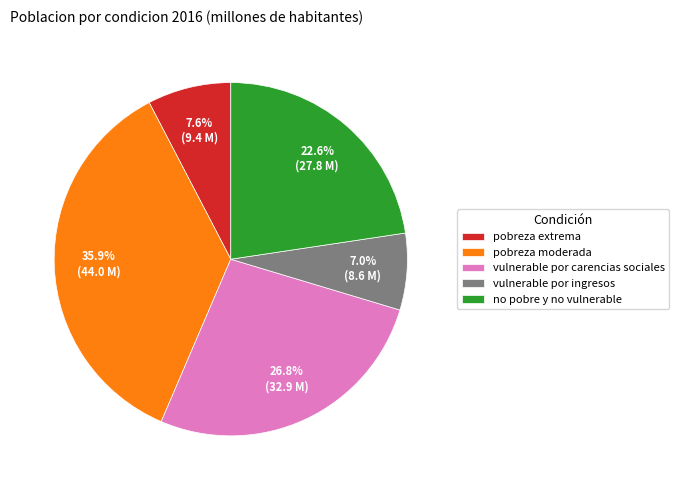

To the nearest percent, what percentage of the pie is no pobre y no vulnerable?

23%